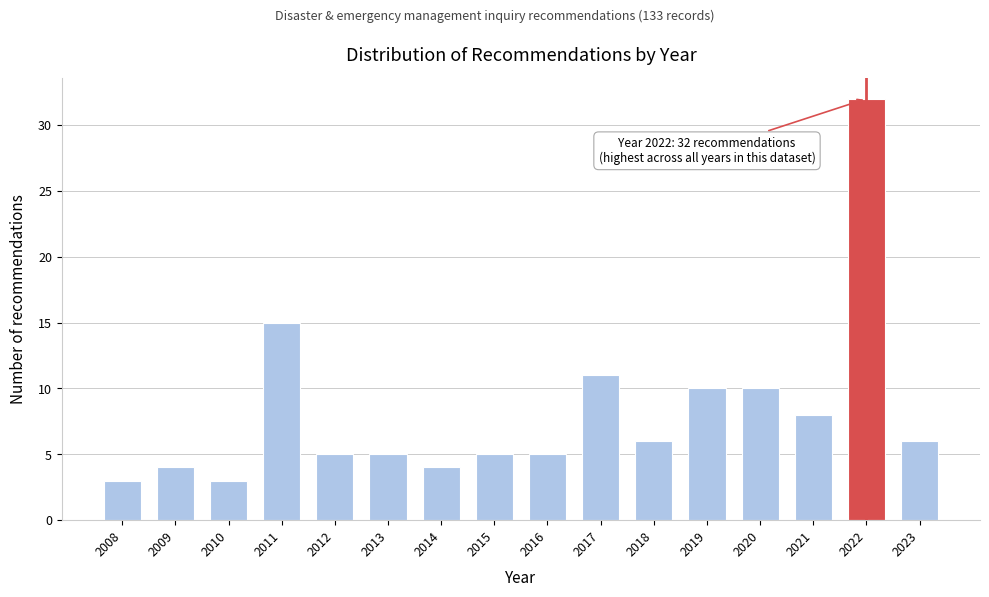

Reading left to right, extract all data points from this chart.

2008=3	2009=4	2010=3	2011=15	2012=5	2013=5	2014=4	2015=5	2016=5	2017=11	2018=6	2019=10	2020=10	2021=8	2022=32	2023=6